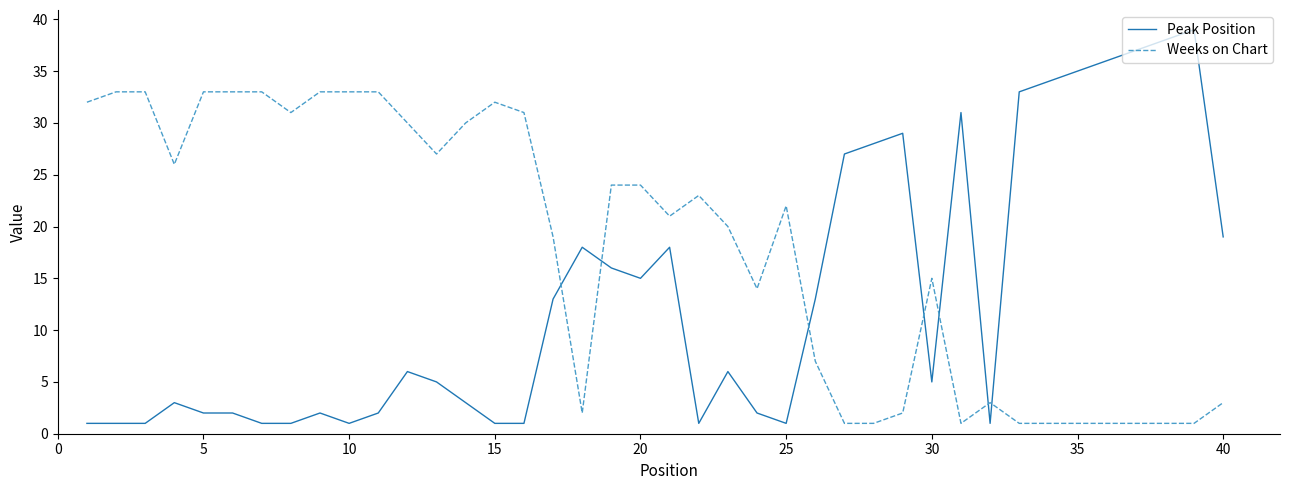

Which series has the largest total across all categories?

Weeks on Chart